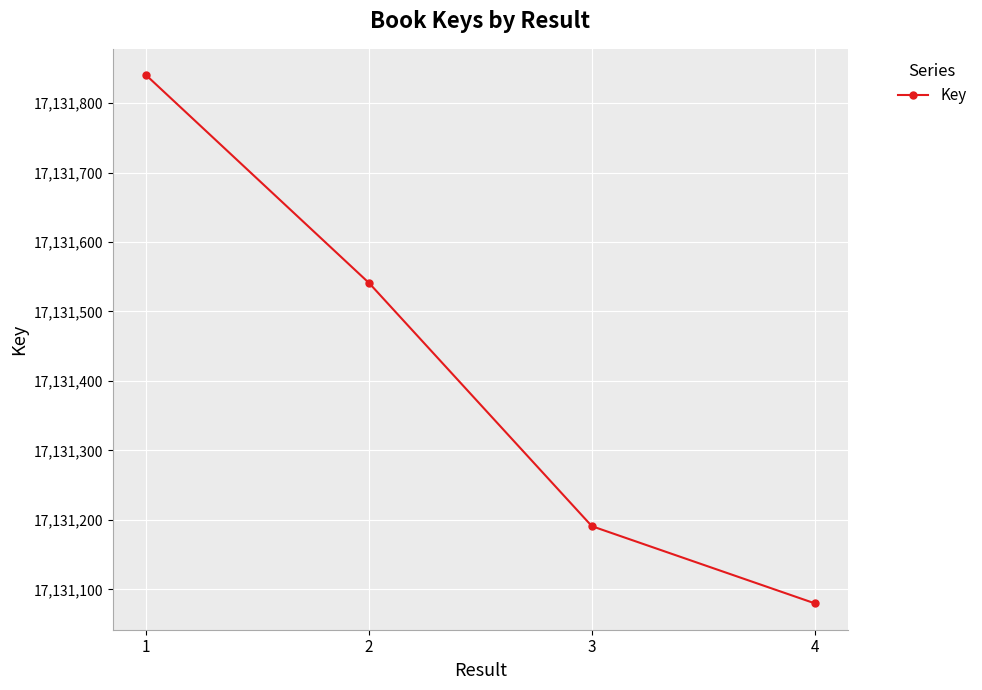

How many categories are shown in the chart?

4